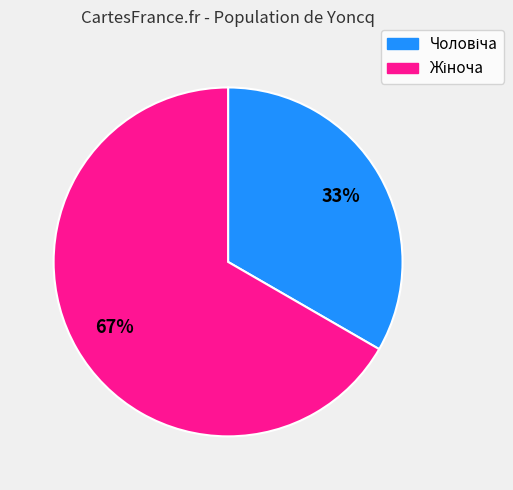

Is there any slice that represents more than half of the pie?

Yes